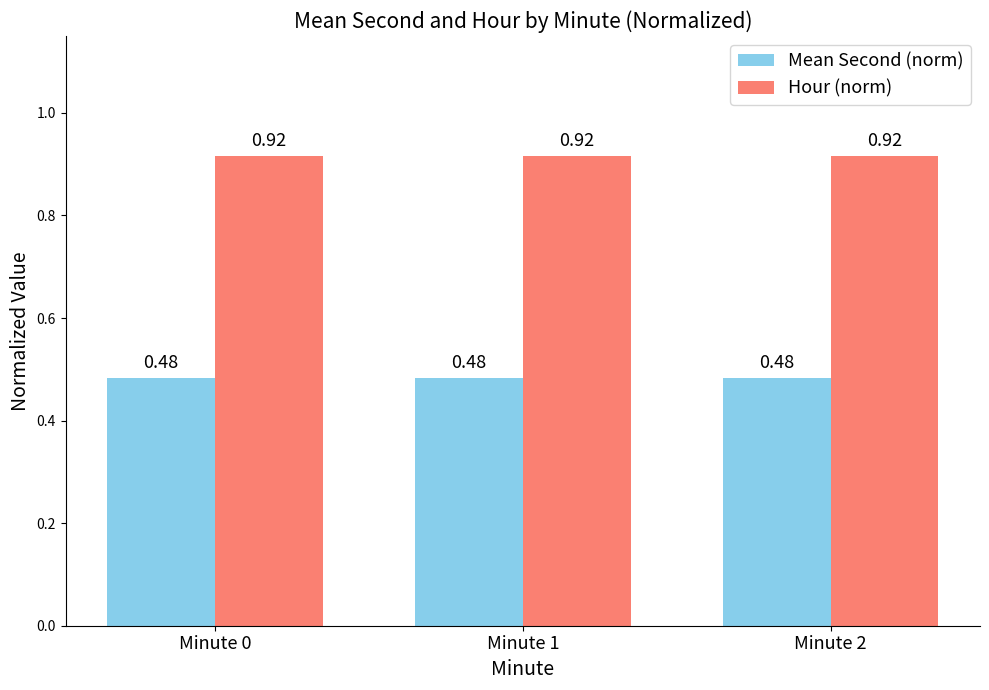

Rank the series by their average value, from lowest to highest.

Mean Second (norm), Hour (norm)